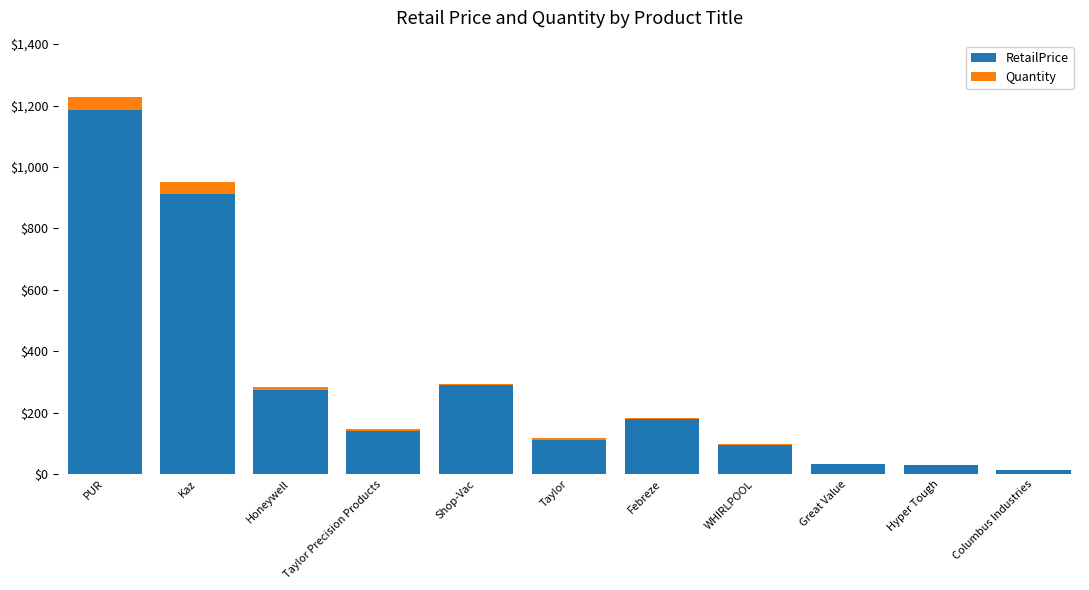

At which category is the sum across all series the highest?

PUR